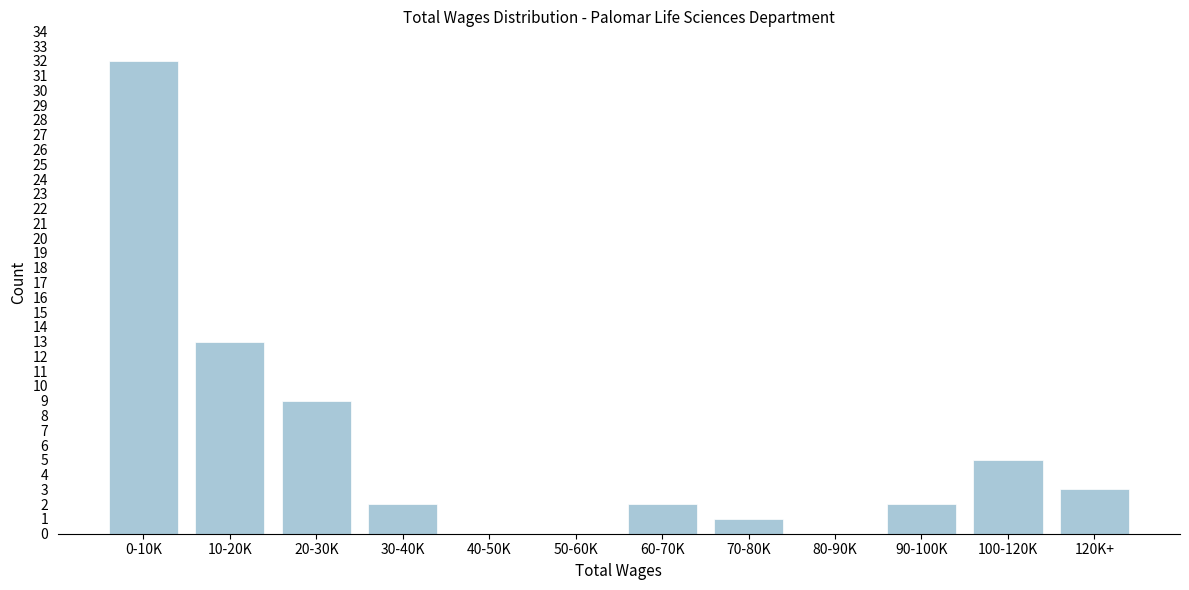

Reading left to right, extract all data points from this chart.

0-10K=32	10-20K=13	20-30K=9	30-40K=2	40-50K=0	50-60K=0	60-70K=2	70-80K=1	80-90K=0	90-100K=2	100-120K=5	120K+=3